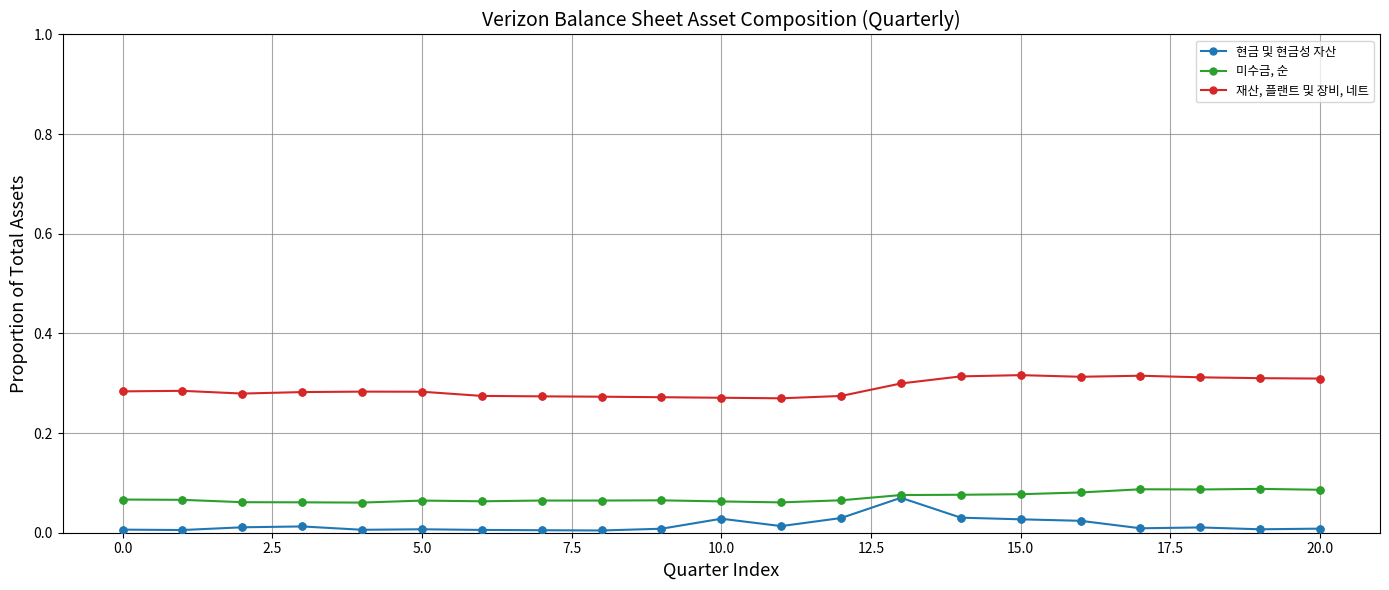

List the series in order of their overall mean, lowest first.

현금 및 현금성 자산, 미수금, 순, 재산, 플랜트 및 장비, 네트